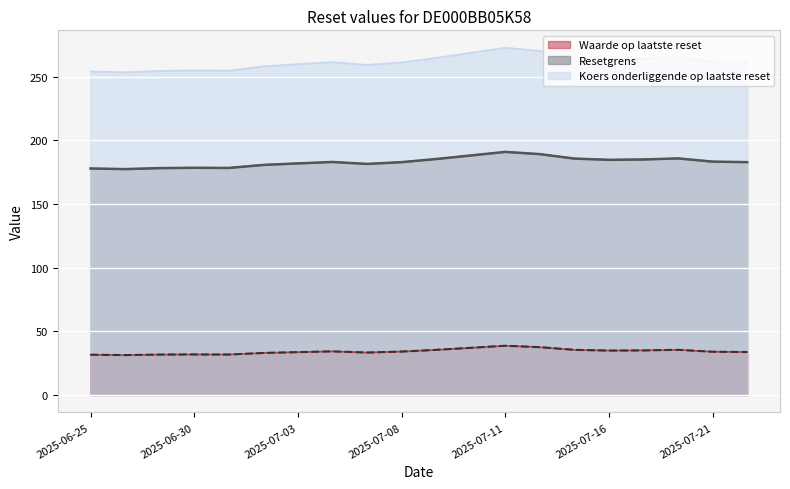

What is the sum of all Koers onderliggende op laatste reset values?

5233.2